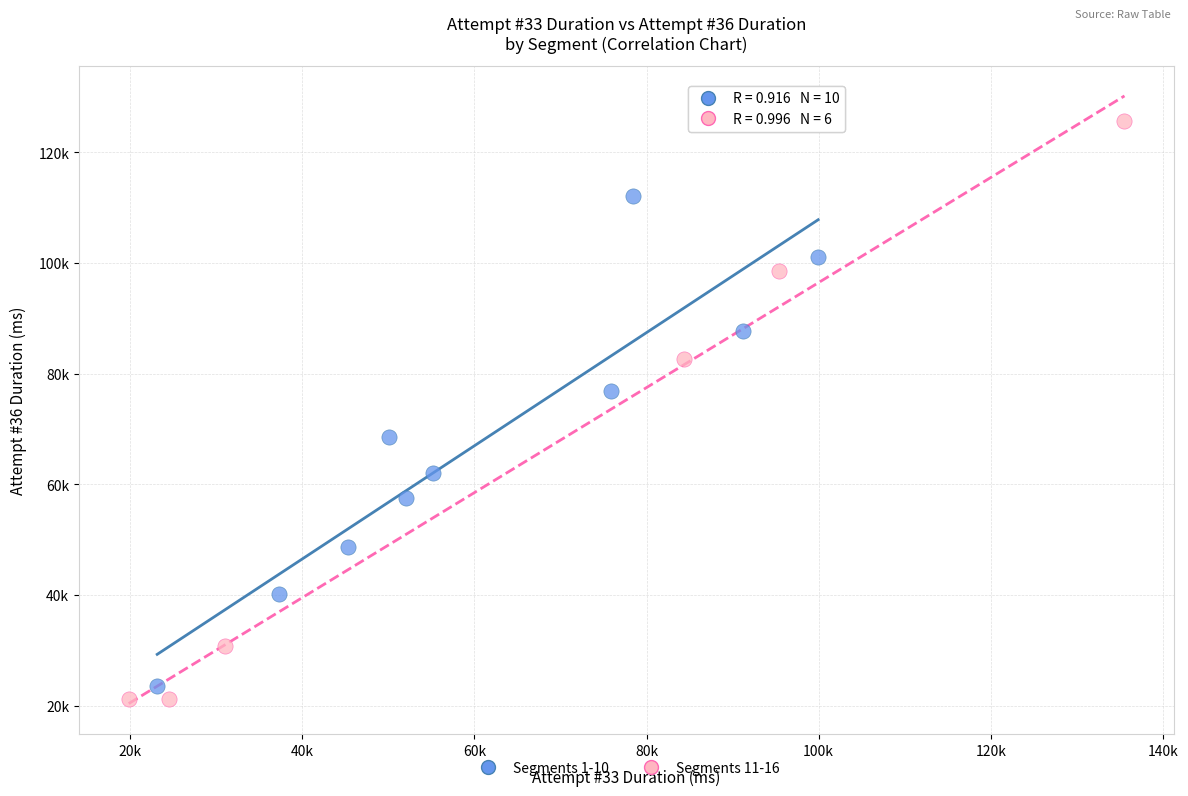

What are all the series names shown in the legend?

Segments 1-10, Segments 11-16